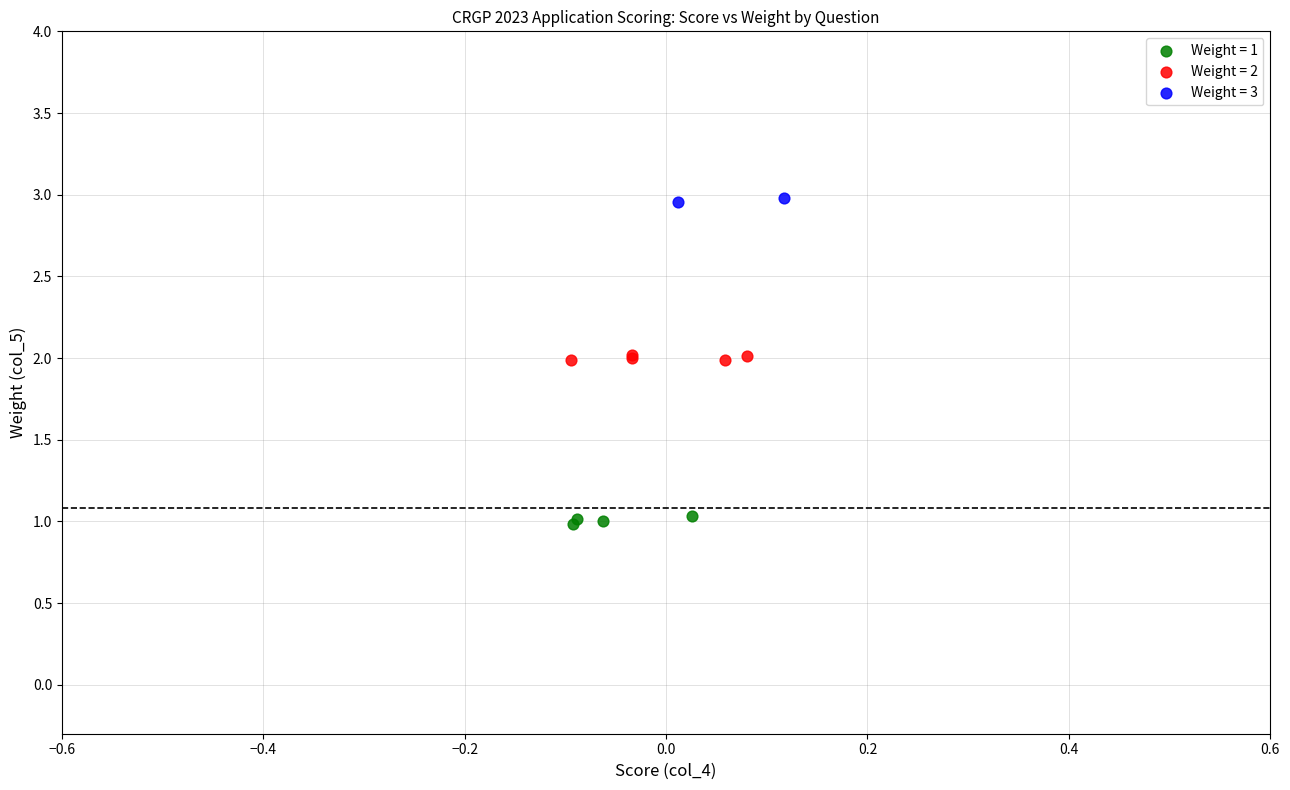

What are all the series names shown in the legend?

Weight = 1, Weight = 2, Weight = 3